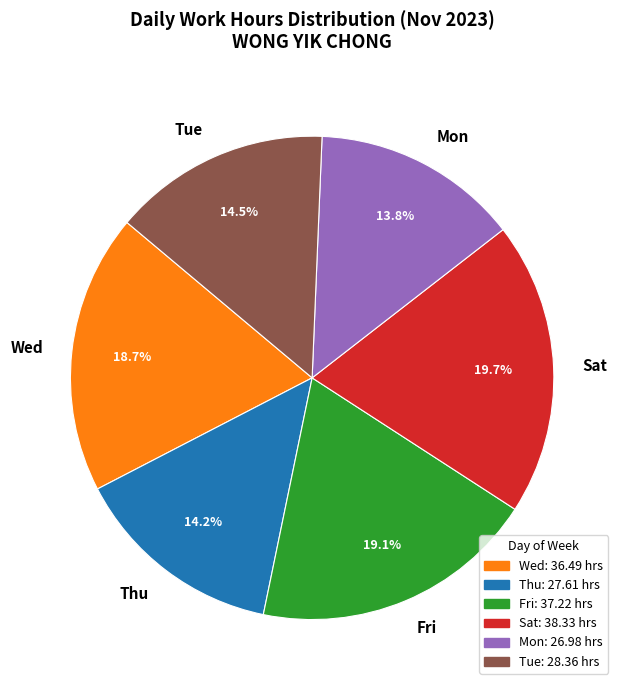

Which category has the biggest portion of the pie?

Sat